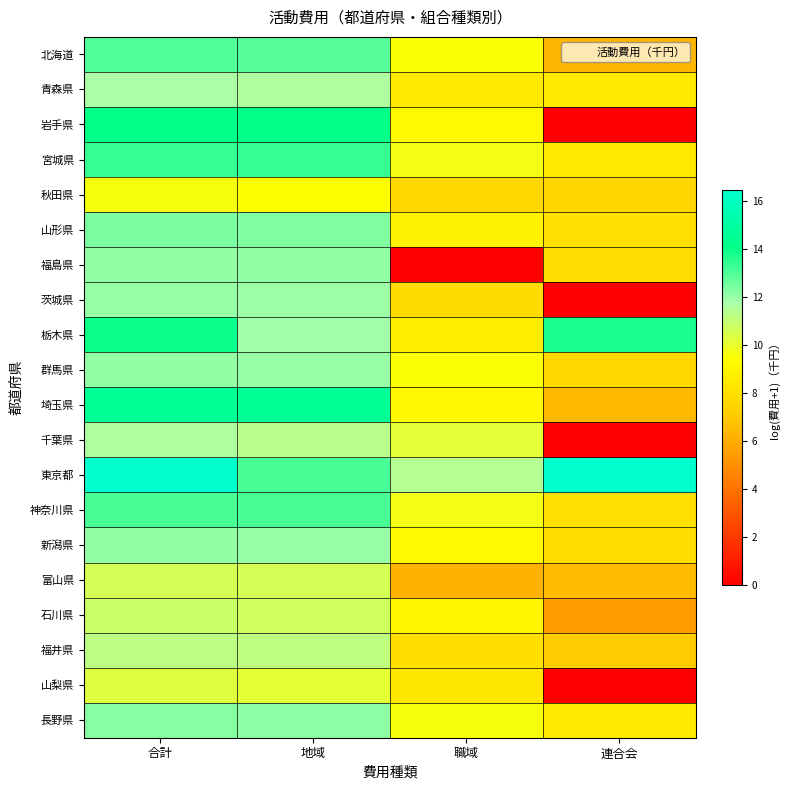

At how many categories does at least one series exceed 3?

4